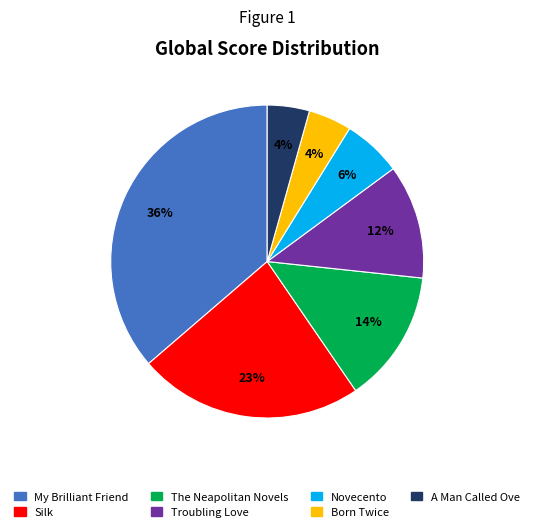

What percentage is the Novecento slice, to the nearest percent?

6%